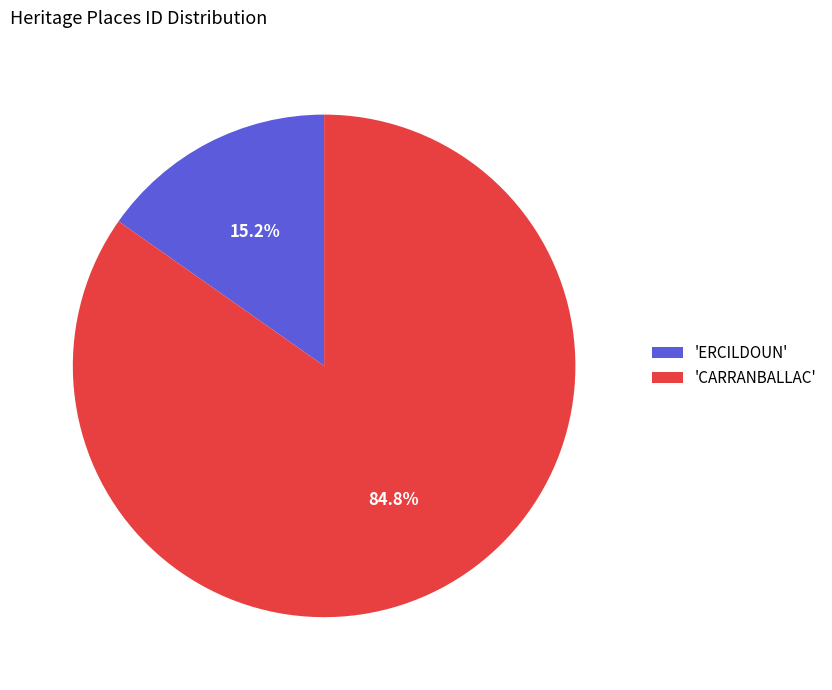

Rank the categories by value from lowest to highest.

'ERCILDOUN', 'CARRANBALLAC'